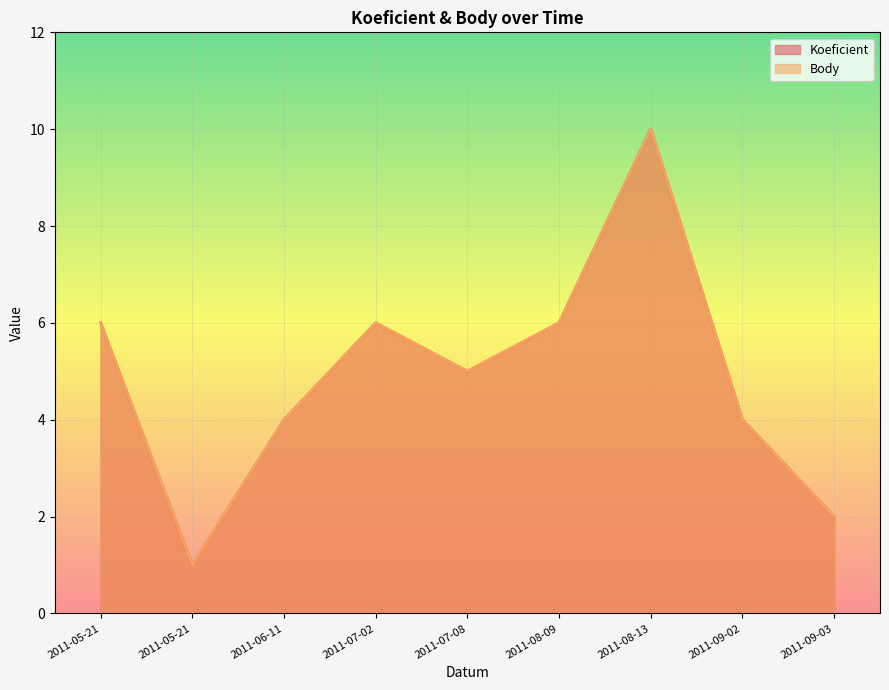

Reading left to right, transcribe all the data shown in this chart.

Koeficient: 2011-05-21=6	2011-05-21=1	2011-06-11=4	2011-07-02=6	2011-07-08=5	2011-08-09=6	2011-08-13=10	2011-09-02=4	2011-09-03=2
Body: 2011-05-21=6	2011-05-21=1	2011-06-11=4	2011-07-02=6	2011-07-08=5	2011-08-09=6	2011-08-13=10	2011-09-02=4	2011-09-03=2